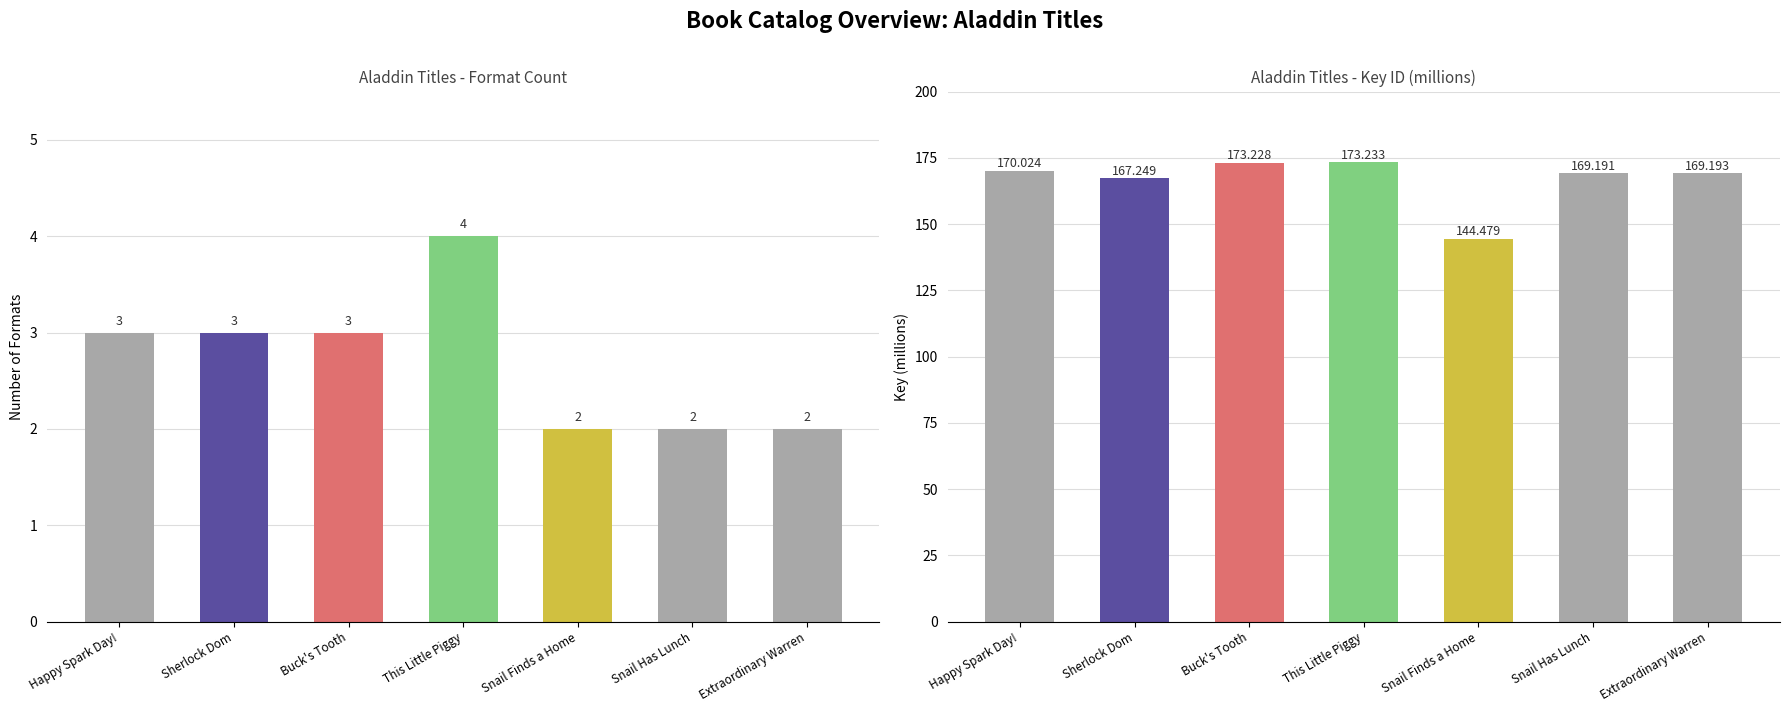

How many groups of bars are there?

7